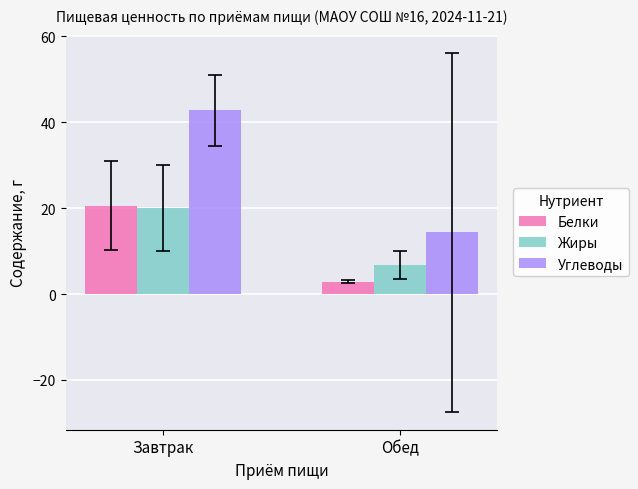

Reading left to right, transcribe all the data shown in this chart.

Белки: Завтрак=20.6	Обед=2.9
Жиры: Завтрак=20.0	Обед=6.8
Углеводы: Завтрак=42.8	Обед=14.4